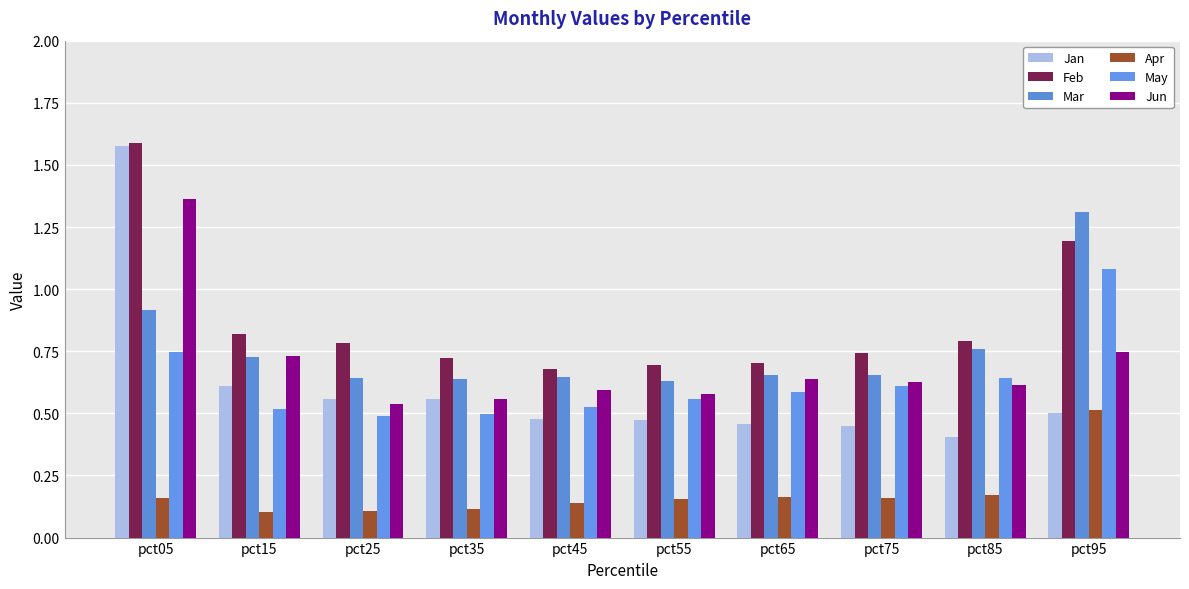

Which series changed the most between pct15 and pct55?

Jun